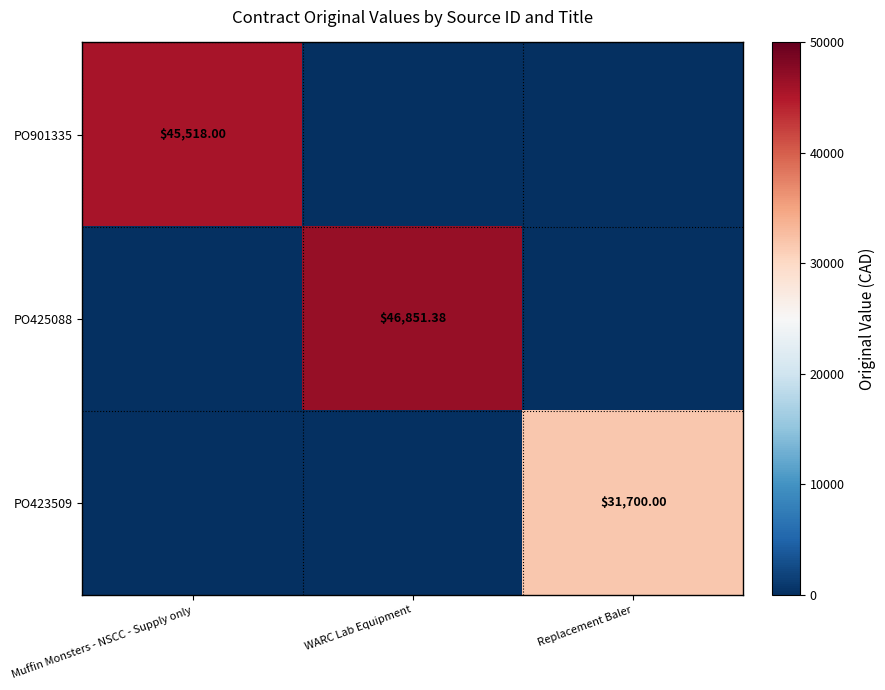

Rank the categories by PO425088 value from lowest to highest.

Muffin Monsters - NSCC - Supply only, Replacement Baler, WARC Lab Equipment